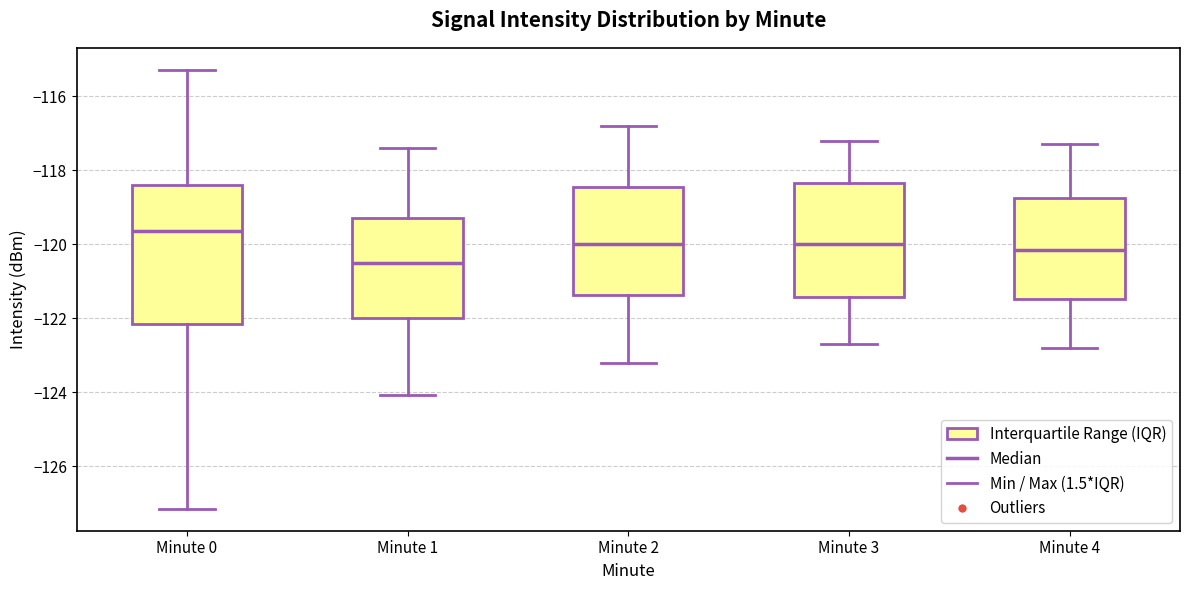

Where does the lower whisker of the box for Minute 4 end on the y-axis? The values are not printed on the chart, so give them approximately, as read against the axis.

-122.8